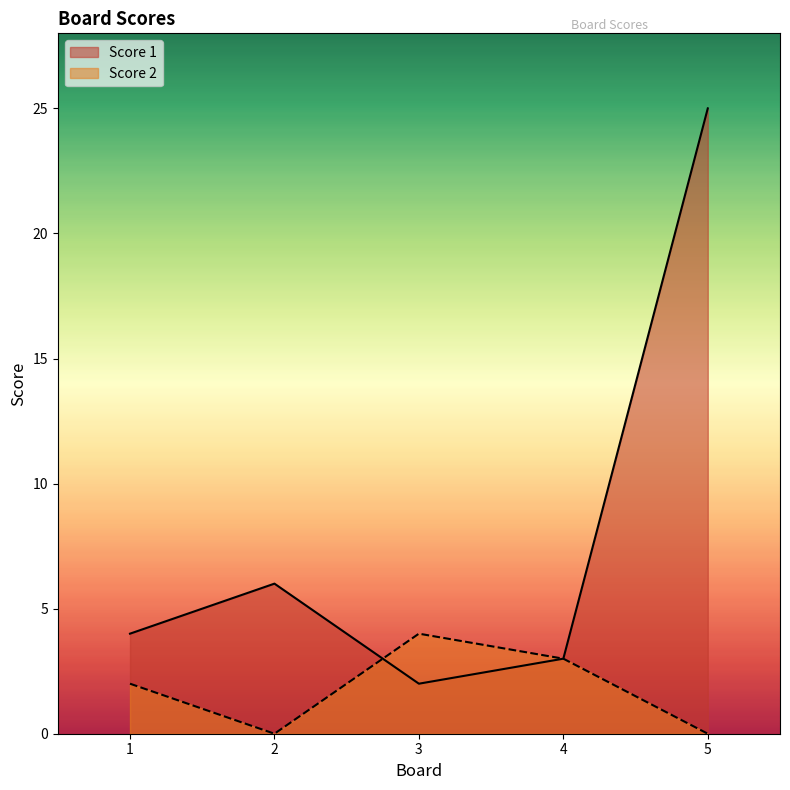

After their last crossing, which series has the higher values: Score 2 or Score 1?

Score 2